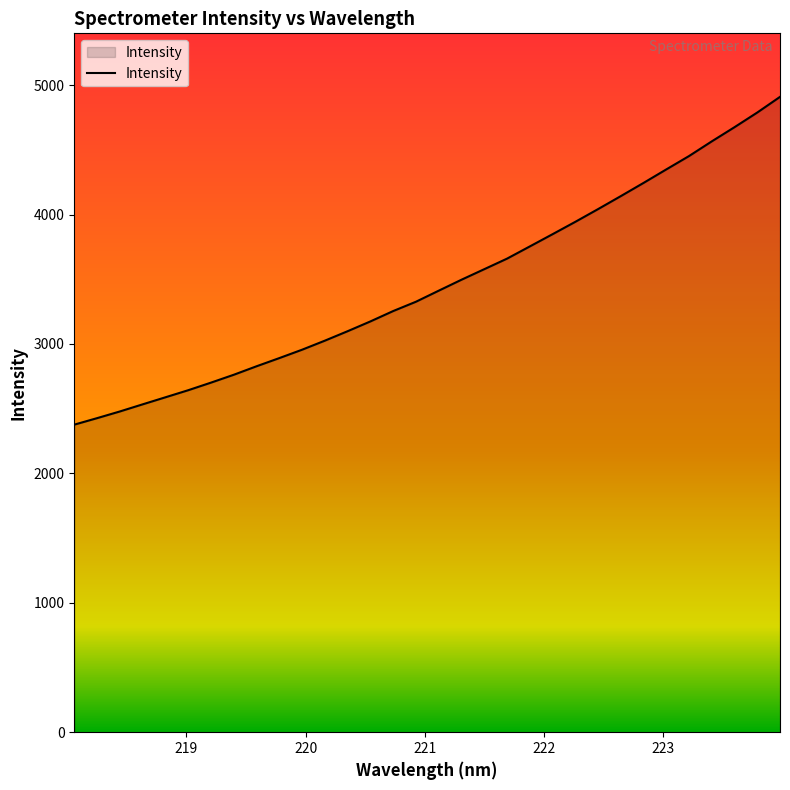

What is the greatest value displayed?

4909.2